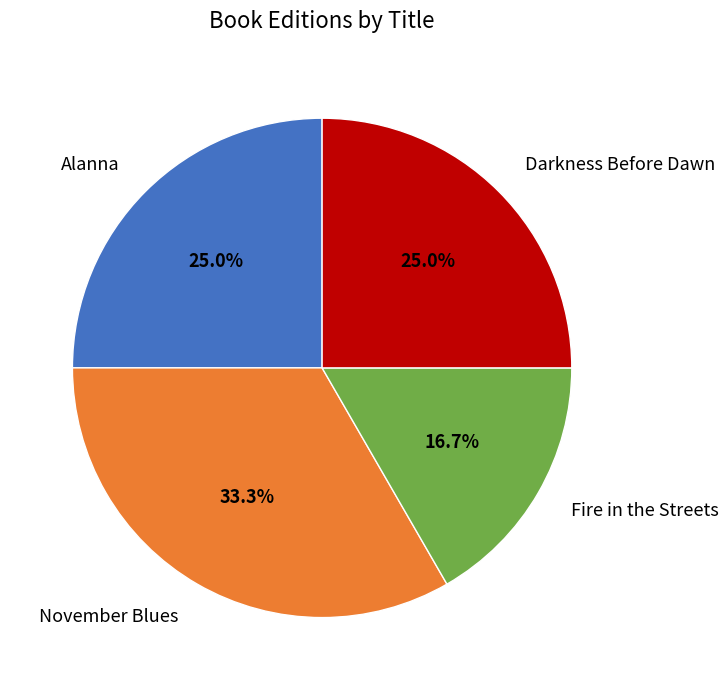

To the nearest percent, what is the average slice percentage?

25%